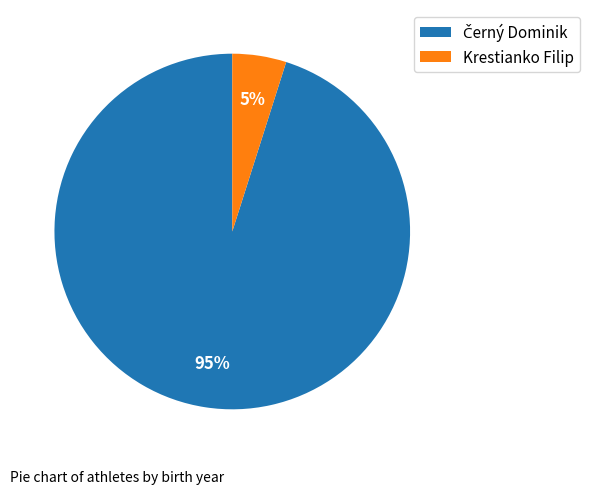

Which category has the smallest portion of the pie?

Krestianko Filip